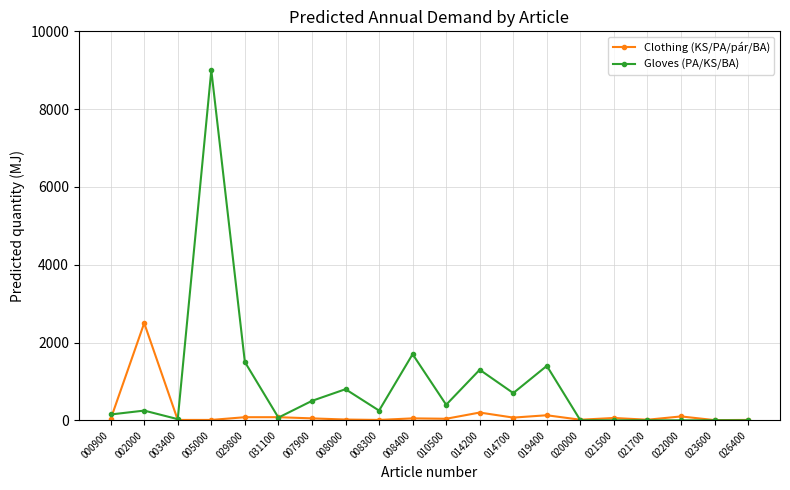

What is the label of the 1st point from the left?

000900